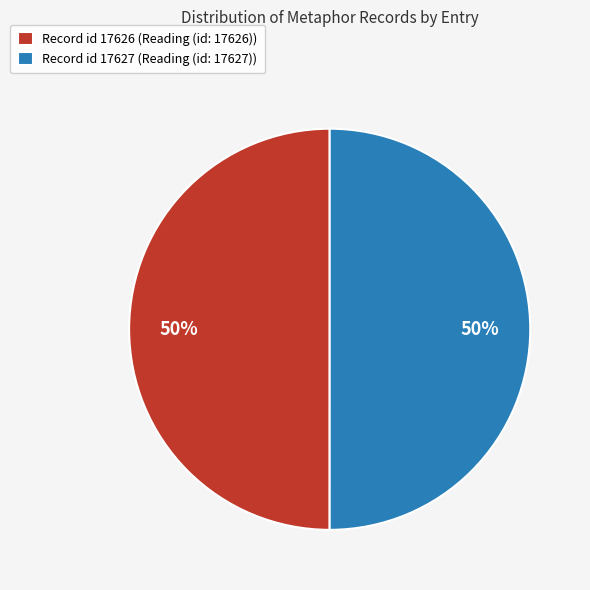

To the nearest percent, what is the combined percentage of Record id 17627 (Reading (id: 17627)) and Record id 17626 (Reading (id: 17626))?

100%